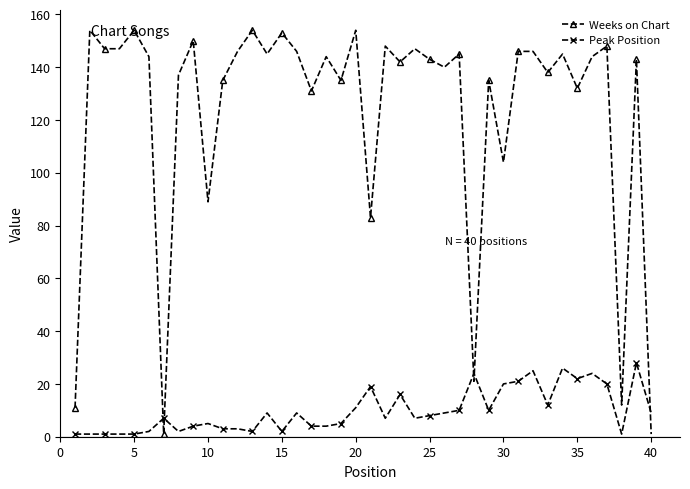

What is the highest value of the Weeks on Chart series?

154